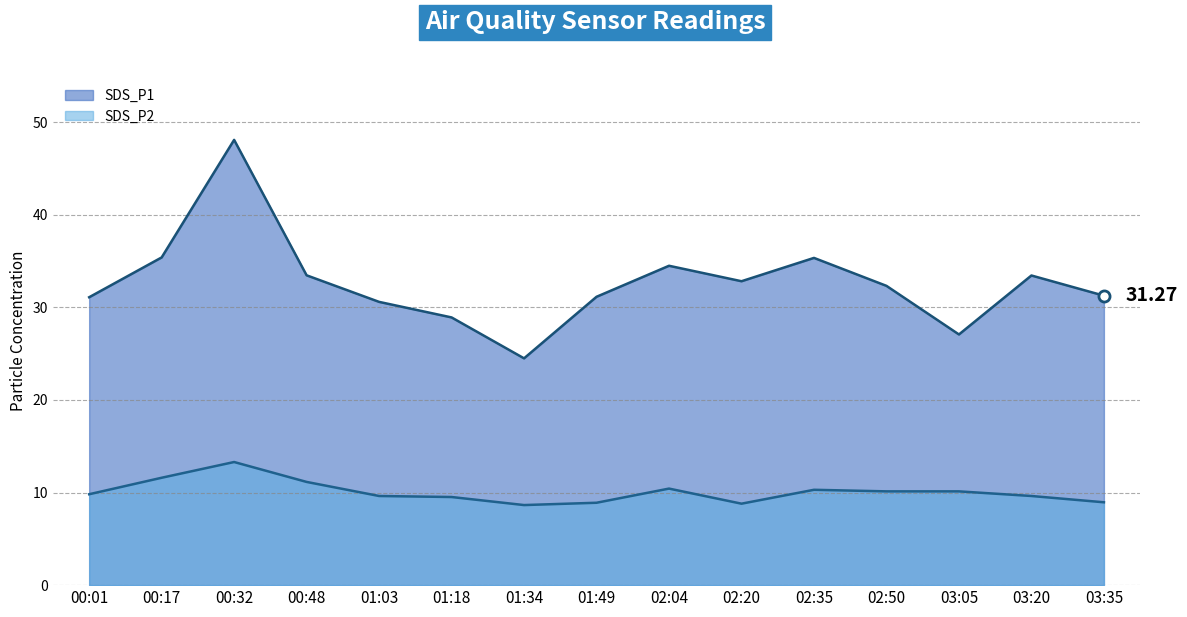

What is the difference between the second highest and second lowest values in the SDS_P1 series?

8.3